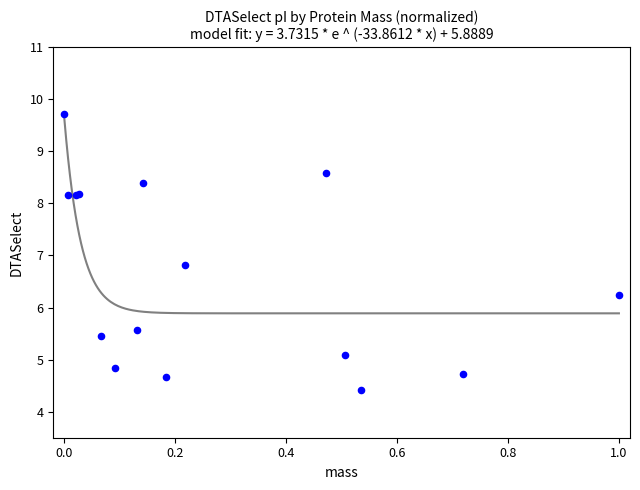

What Y value in the scatter plot is closest to 7?

6.8